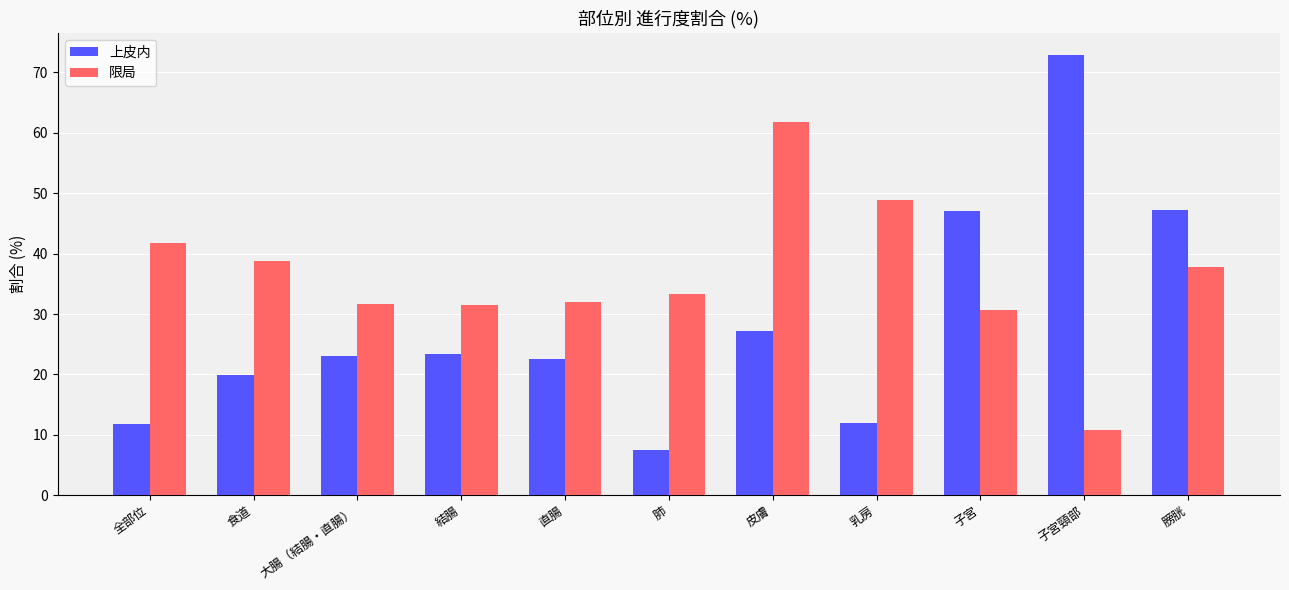

What is the value of the 上皮内 bar at the 4th from the left?

23.3